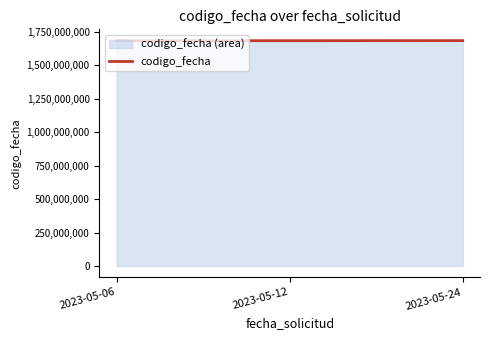

Reading right to left, transcribe all the data shown in this chart.

1684954518	1684344610	1683745975